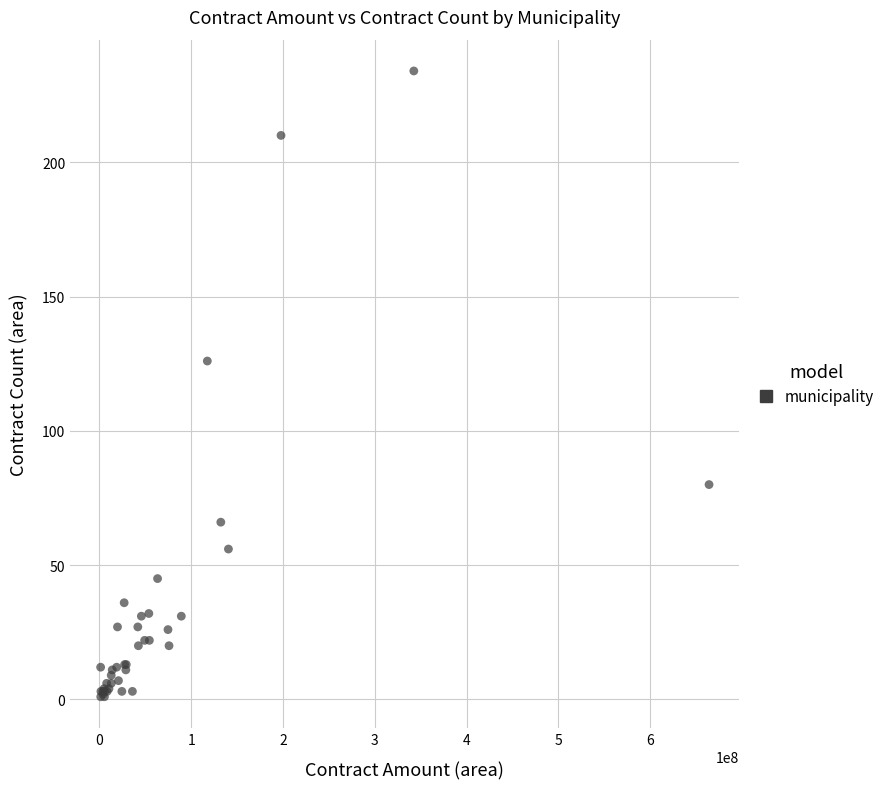

What Y value in the scatter plot is closest to 117?

126